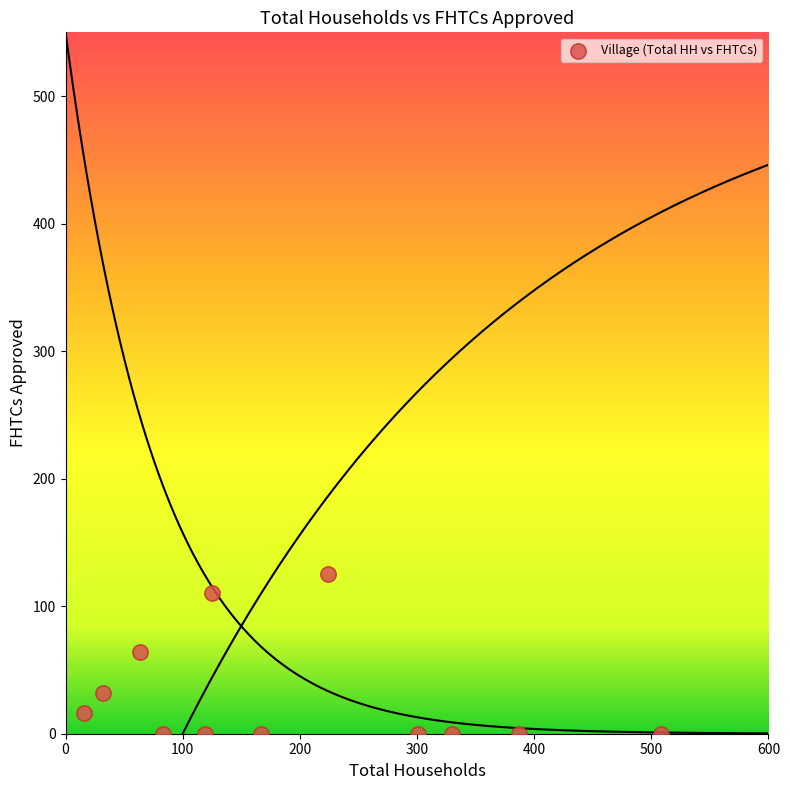

What is the average Y value?

29